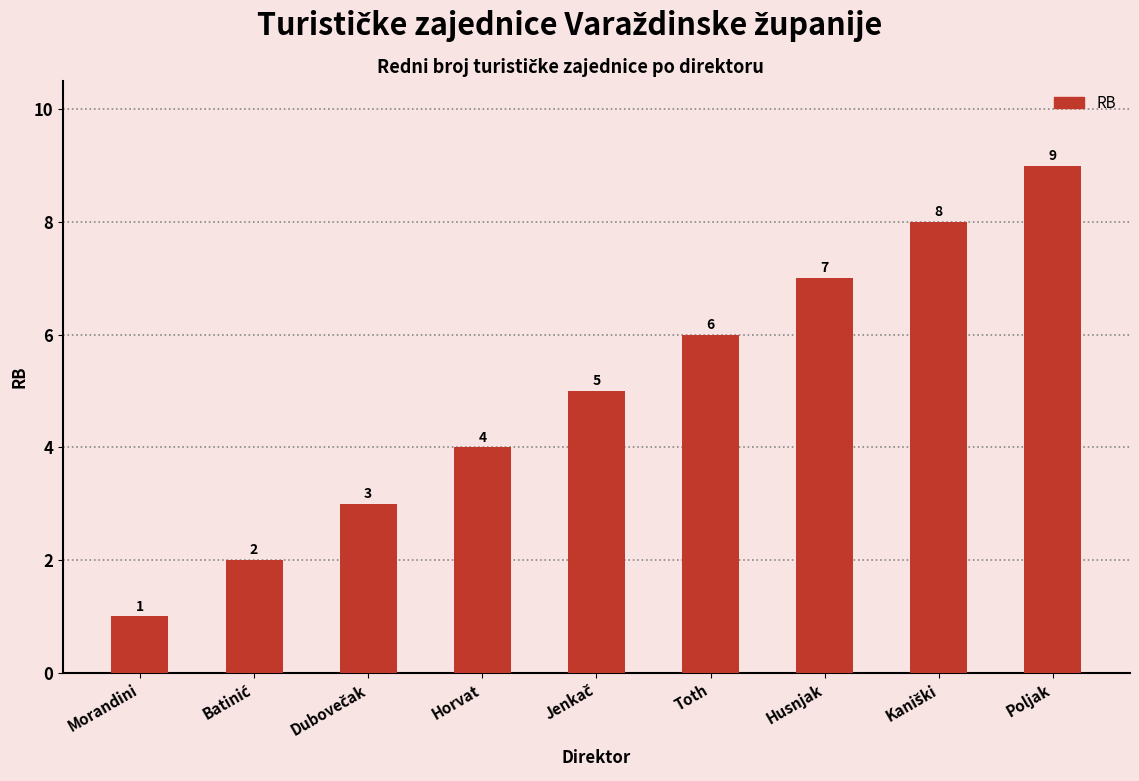

What is the change in value from Morandini to Poljak?

+8